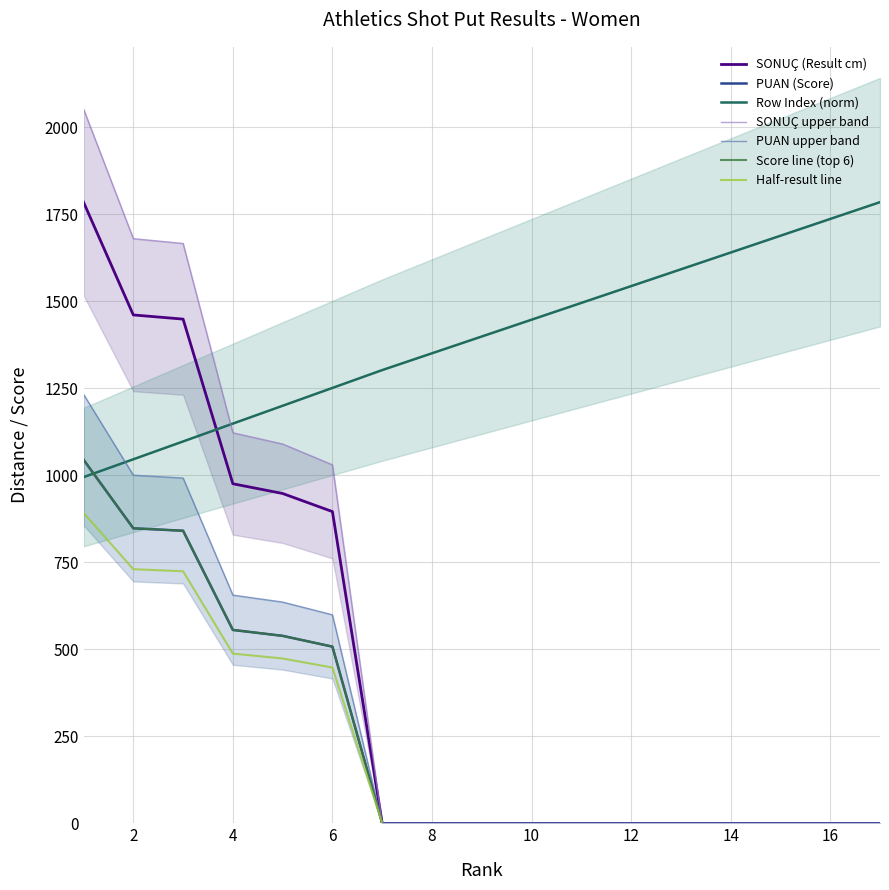

What is the approximate value at 11?

1495.5